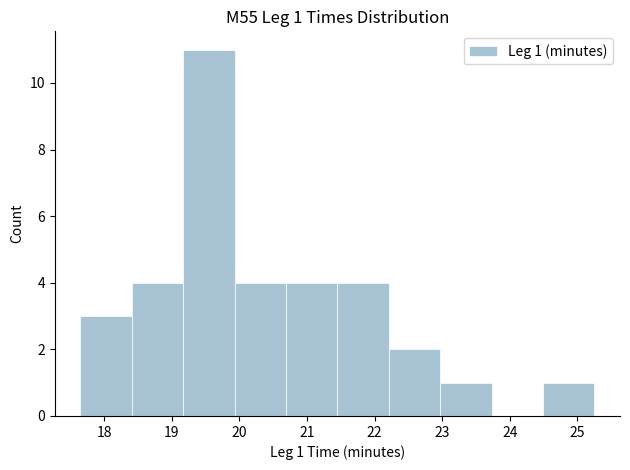

Which range on the x-axis has the tallest bar?

19.17 to 19.93